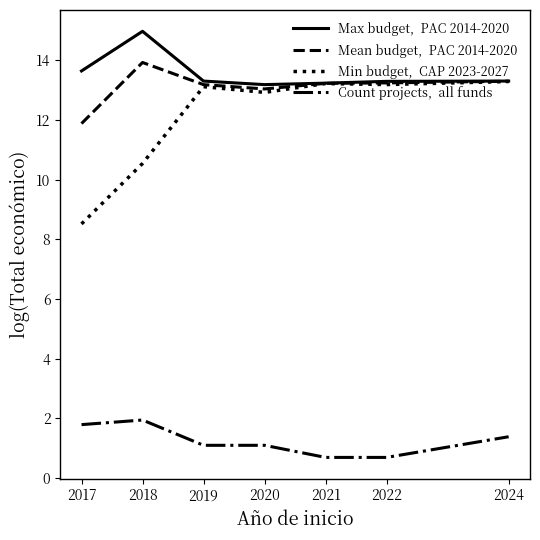

At which category does the chart reach its peak across all series?

2018